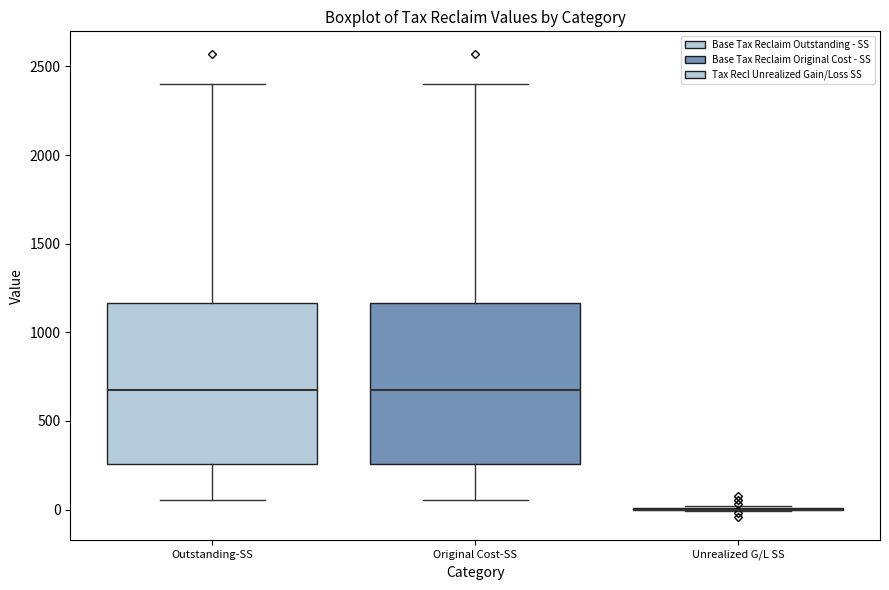

Reading left to right, read every box against the y-axis: the position of its median line, the range the box covers, and the ends of its whiskers. The values are not printed on the chart, so give them approximately, as read against the axis.

Outstanding-SS: median 650, box 250 to 1150, whiskers 50 to 2400
Original Cost-SS: median 650, box 250 to 1150, whiskers 50 to 2400
Unrealized G/L SS: box collapsed to a line at 0, whiskers 0 to 0